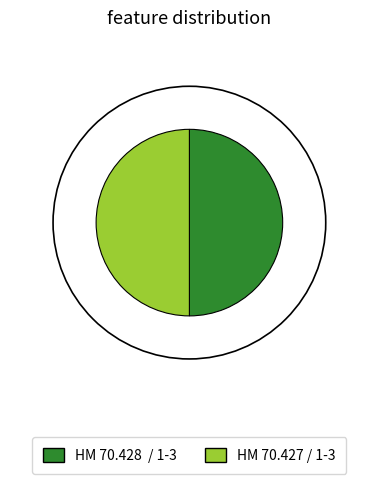

Do HM 70.427 / 1-3 and HM 70.428  / 1-3 together represent more than half of the pie?

Yes